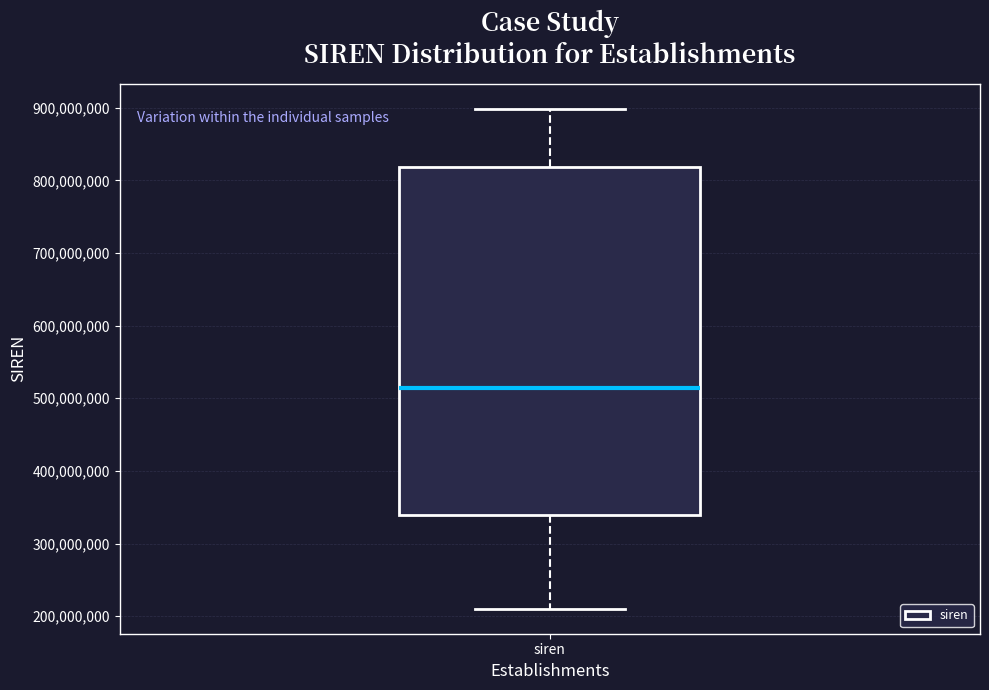

Where does the lower whisker of the box for siren end on the y-axis? The values are not printed on the chart, so give them approximately, as read against the axis.

210000000